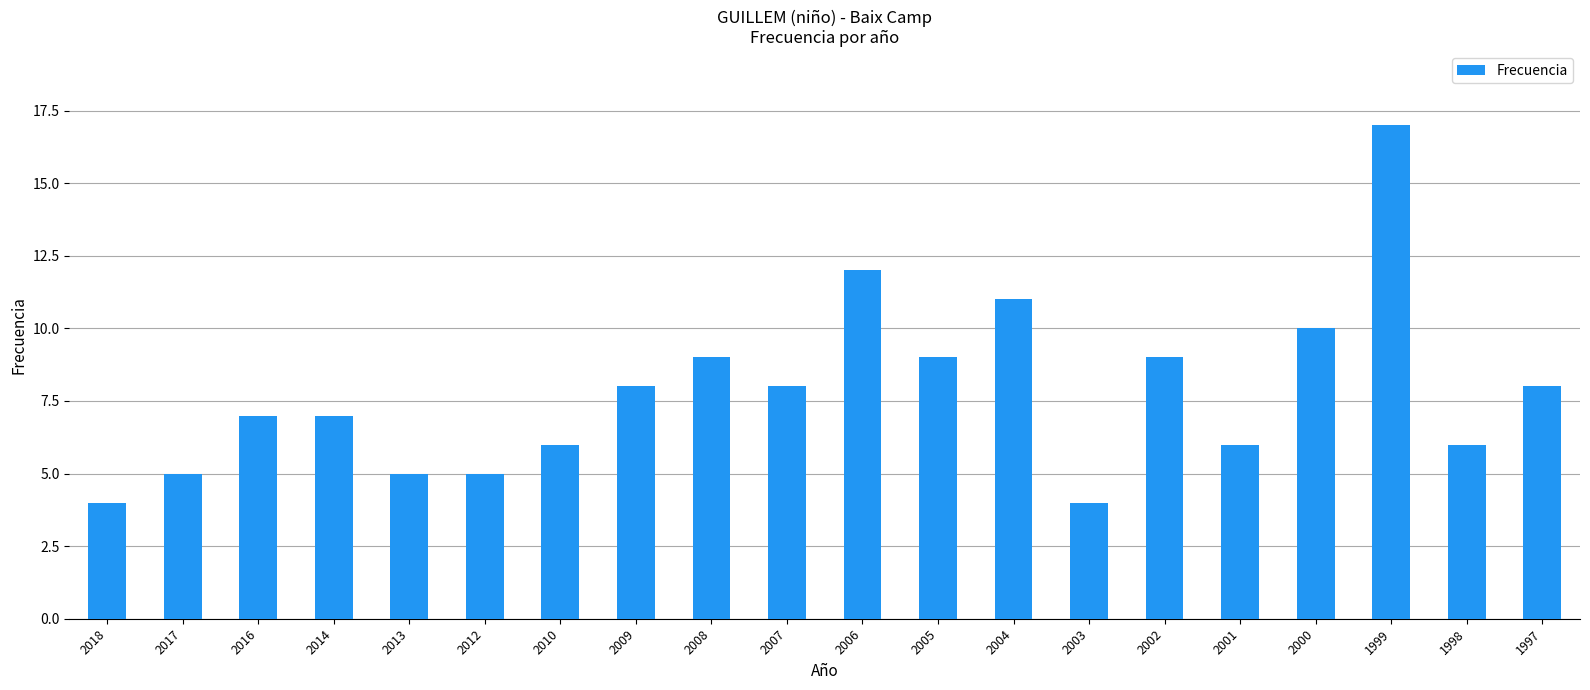

How many values are below 8?

10